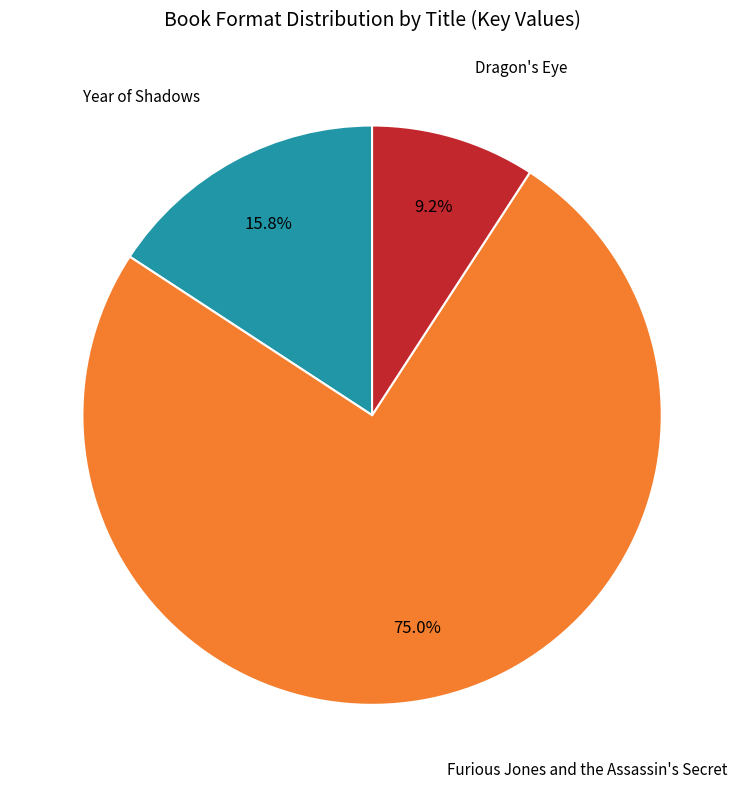

How many slices are in this pie chart?

3